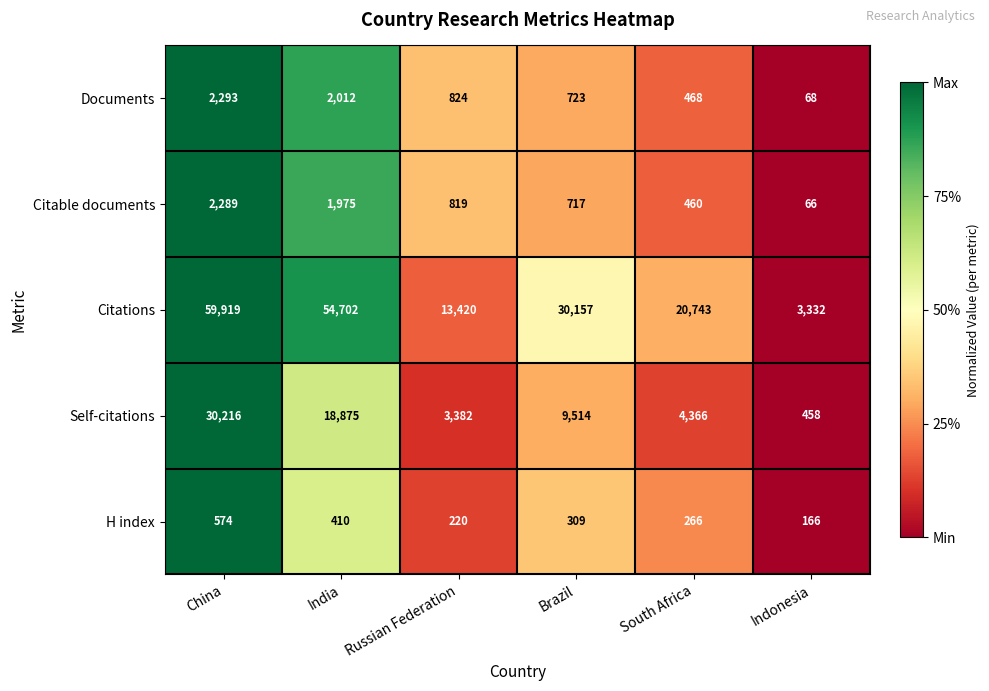

At which category is the sum across all series the highest?

China